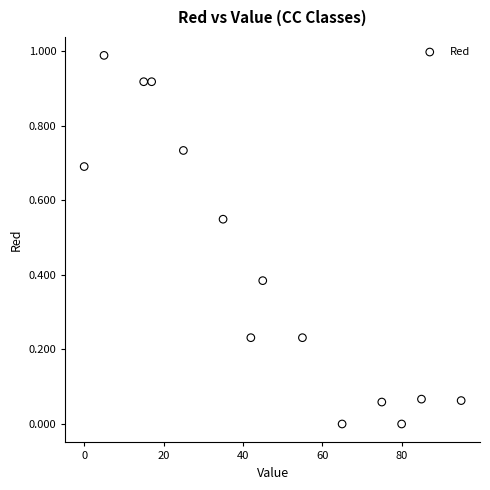

What is the range of X values (max minus min)?

95.0